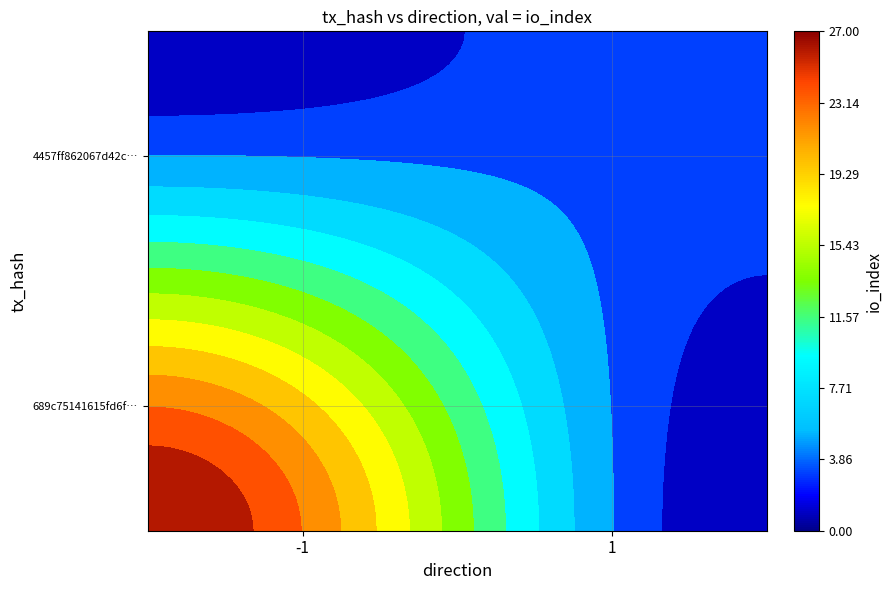

How many data points in 4457ff862067d42c7eed3aba74cc10d0310d82a are less than 4?

1